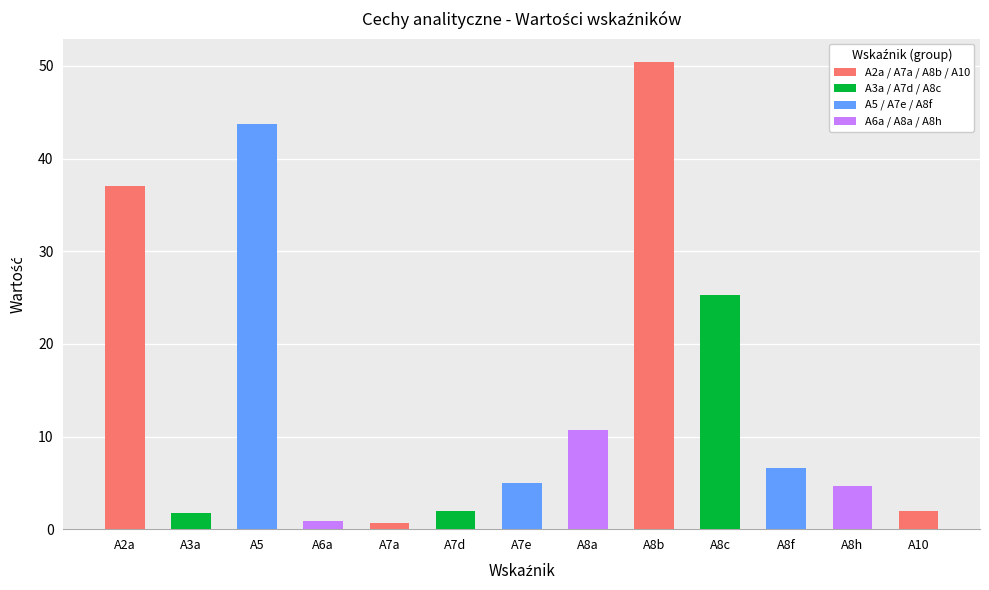

How many distinct data groups are displayed?

1